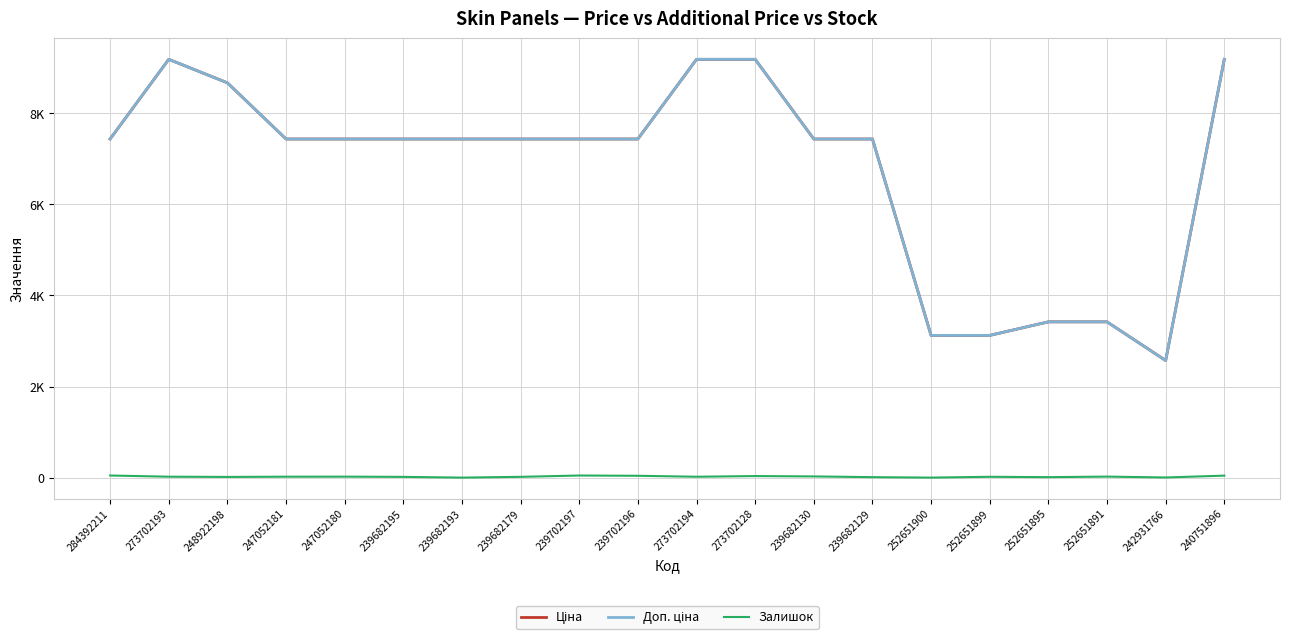

Does the chart display data point markers on the line(s)?

No